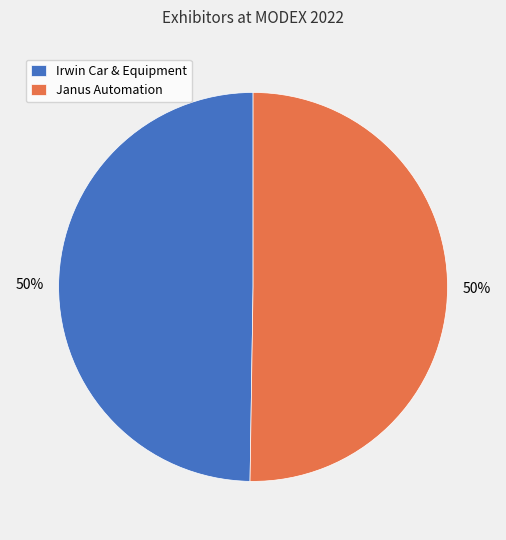

To the nearest percent, what is the average slice percentage?

50%